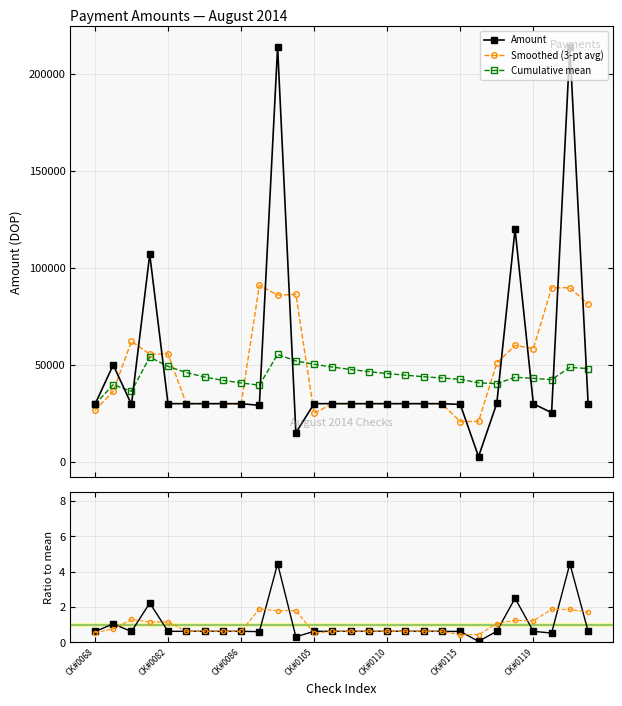

Which series has the largest total across all categories?

Amount